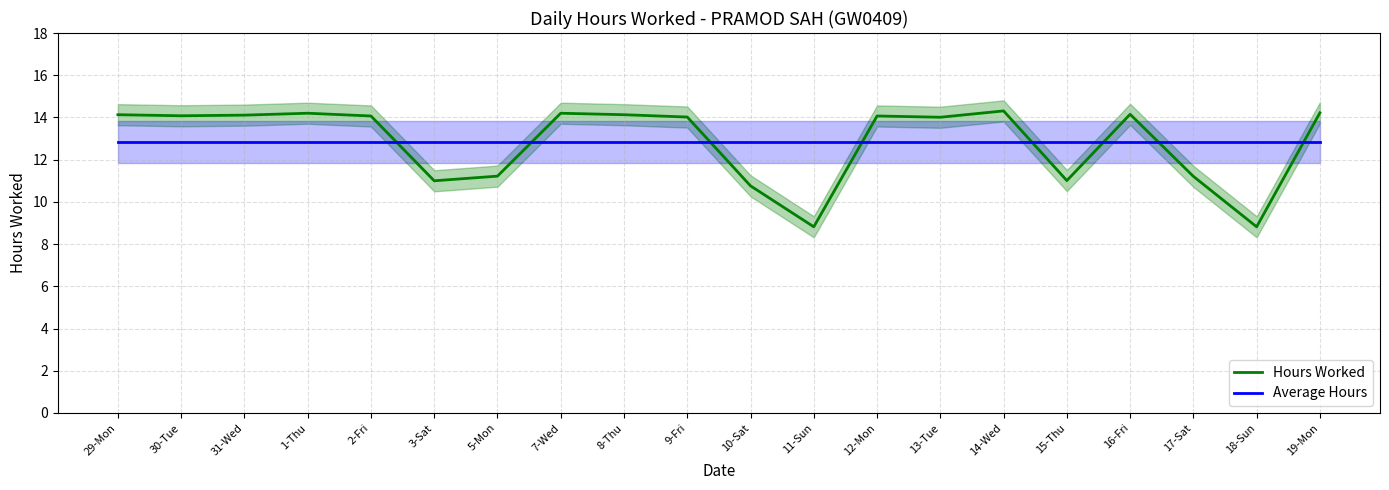

Reading right to left, what are all the values shown in this chart?

Hours Worked: 19-Mon=14.2	18-Sun=8.8	17-Sat=11.2	16-Fri=14.2	15-Thu=11.0	14-Wed=14.3	13-Tue=14.0	12-Mon=14.1	11-Sun=8.8	10-Sat=10.8	9-Fri=14.0	8-Thu=14.1	7-Wed=14.2	5-Mon=11.2	3-Sat=11.0	2-Fri=14.1	1-Thu=14.2	31-Wed=14.1	30-Tue=14.1	29-Mon=14.1
Average Hours: 19-Mon=12.8	18-Sun=12.8	17-Sat=12.8	16-Fri=12.8	15-Thu=12.8	14-Wed=12.8	13-Tue=12.8	12-Mon=12.8	11-Sun=12.8	10-Sat=12.8	9-Fri=12.8	8-Thu=12.8	7-Wed=12.8	5-Mon=12.8	3-Sat=12.8	2-Fri=12.8	1-Thu=12.8	31-Wed=12.8	30-Tue=12.8	29-Mon=12.8